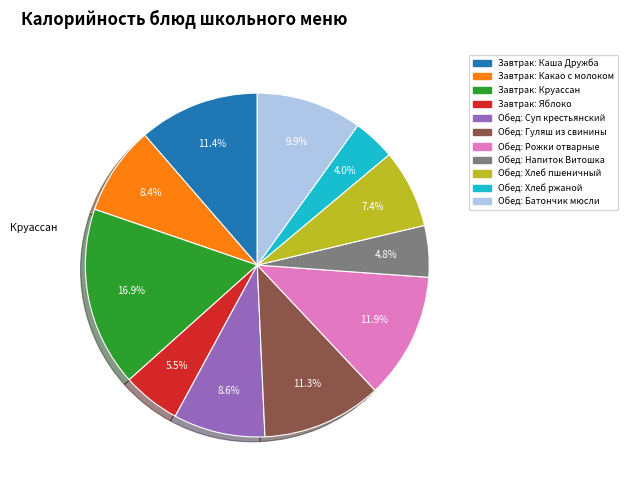

Is Завтрак: Яблоко the majority of the pie?

No